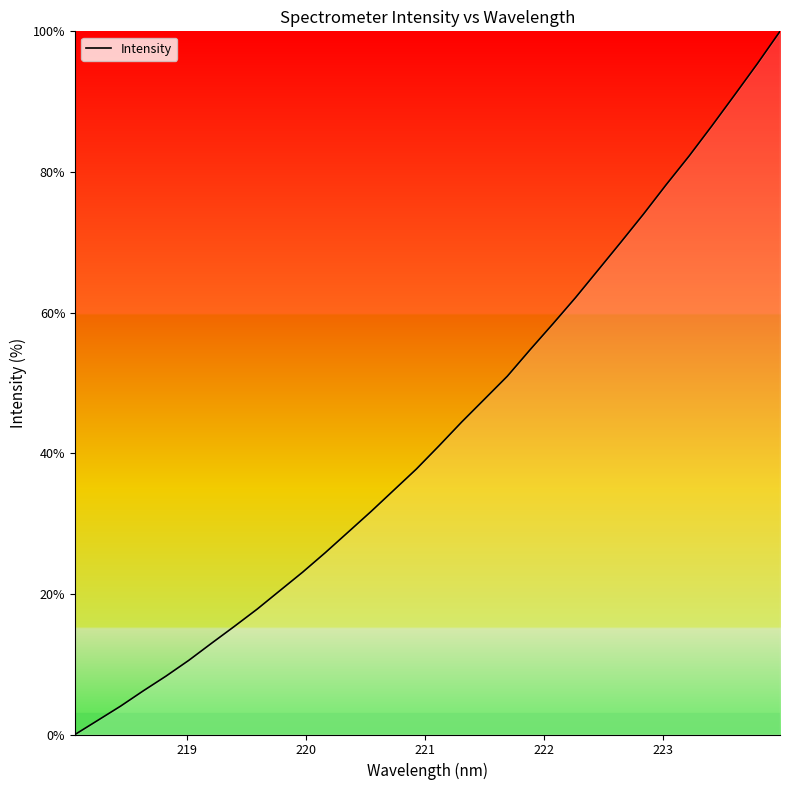

How many values are above zero?

31